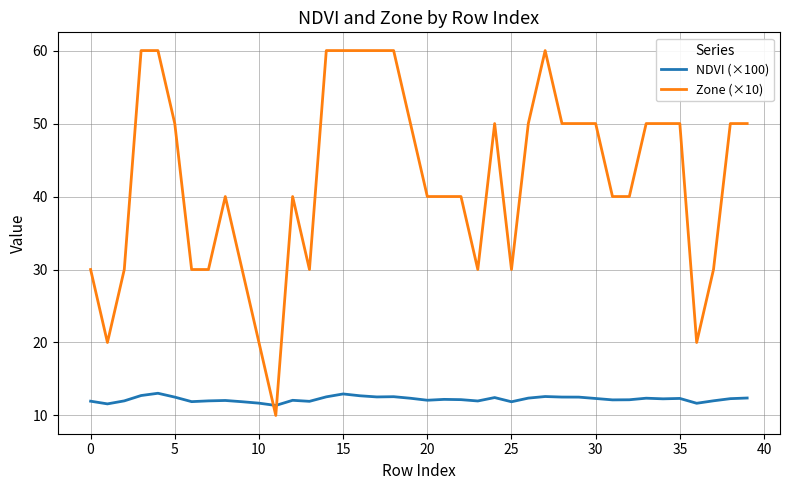

What is the smallest value displayed?

10.0